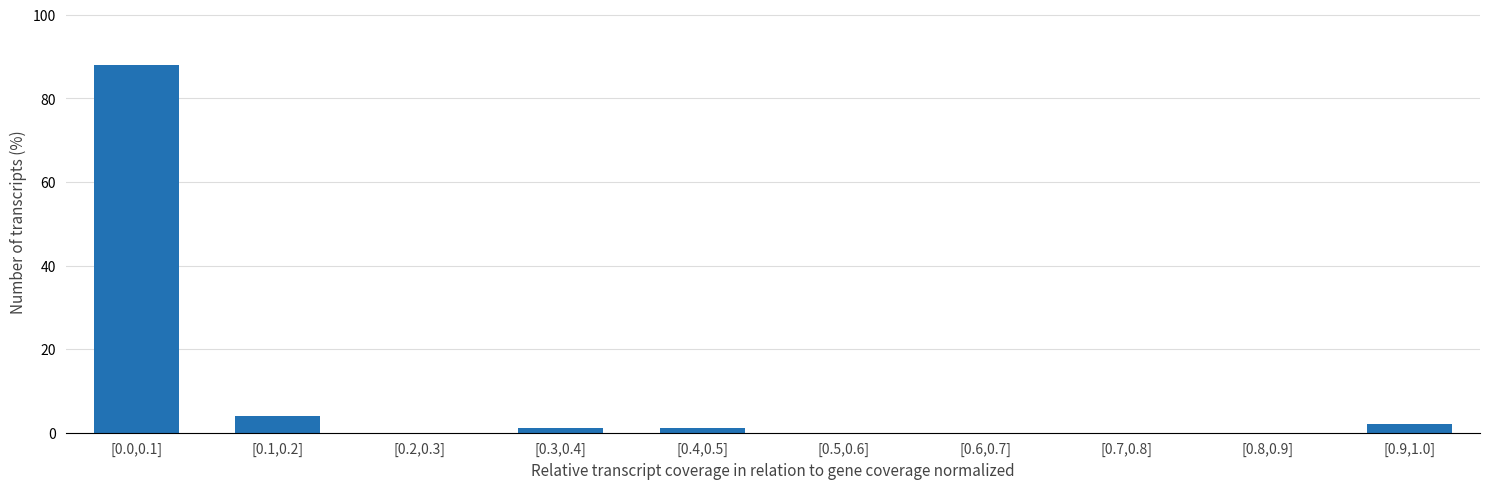

Reading right to left, what are all the values shown in this chart?

[0.9,1.0]=2	[0.8,0.9]=0	[0.7,0.8]=0	[0.6,0.7]=0	[0.5,0.6]=0	[0.4,0.5]=1	[0.3,0.4]=1	[0.2,0.3]=0	[0.1,0.2]=4	[0.0,0.1]=88